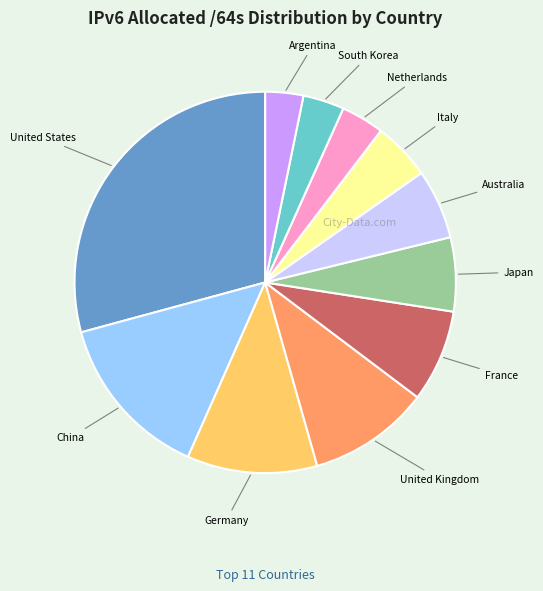

Is there a majority slice in this chart?

No